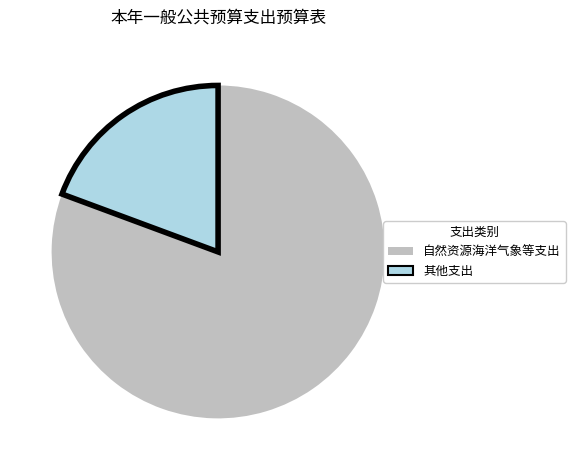

The 自然资源海洋气象等支出 slice represents 81% of the pie. True or false?

True